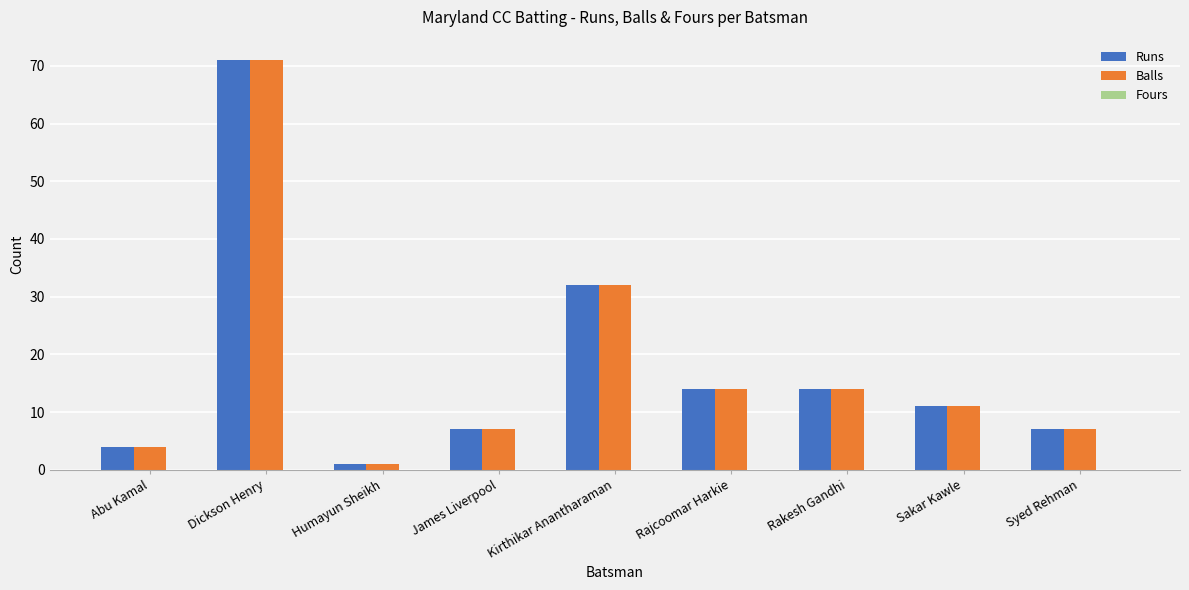

At which label does Runs first exceed 11?

Dickson Henry